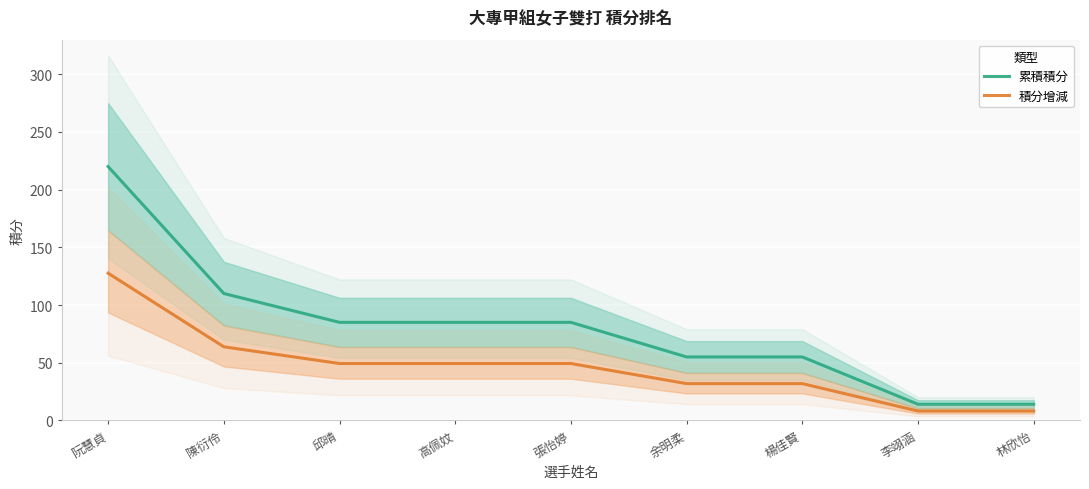

What is the label of the 5th point from the right?

張怡婷